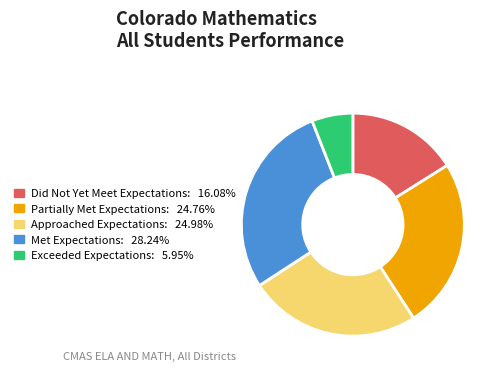

Is there a majority slice in this chart?

No